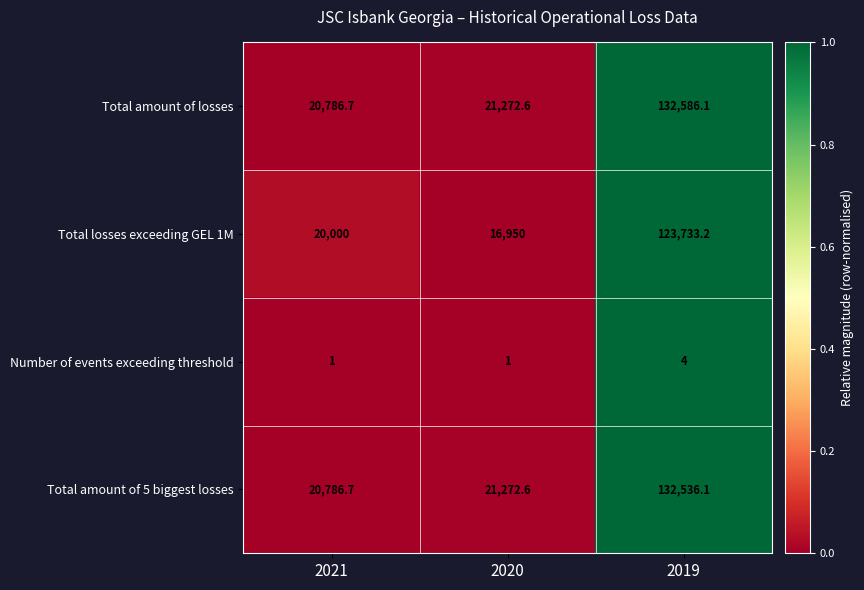

Reading left to right, transcribe all the data shown in this chart.

Total amount of losses: 20786.7	21272.6	132586.1
Total losses exceeding GEL 1M: 20000.0	16950.0	123733.2
Number of events exceeding threshold: 1.0	1.0	4.0
Total amount of 5 biggest losses: 20786.7	21272.6	132536.1